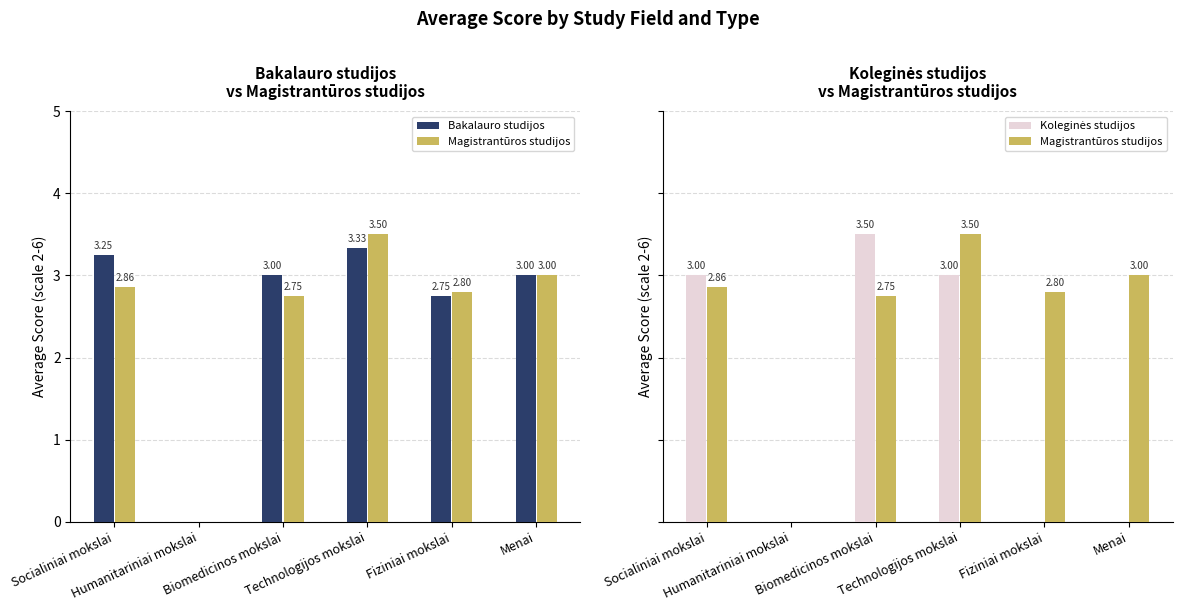

Which label corresponds to the largest value in the chart?

Technologijos mokslai